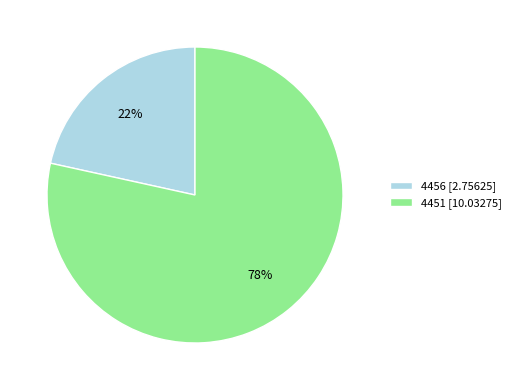

To the nearest percent, what portion does 4451 represent?

78%